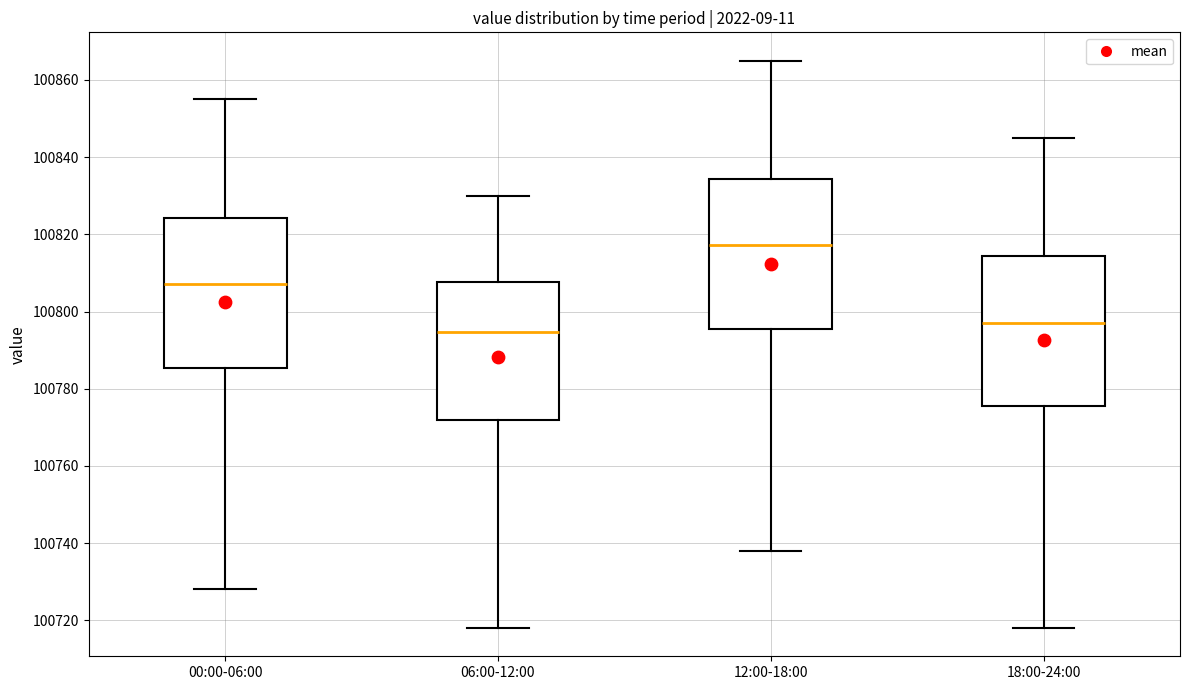

Which box's median line is the lowest?

06:00-12:00